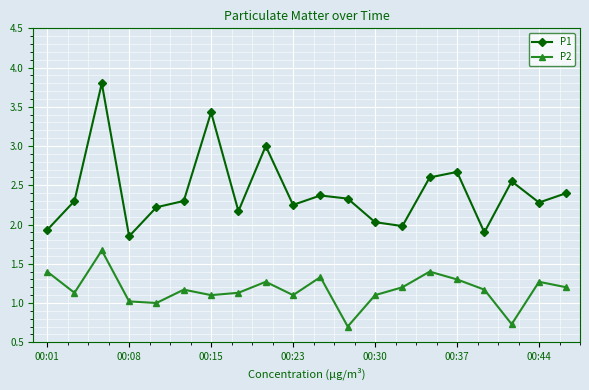

True or false: P2 and P1 intersect in this chart.

False